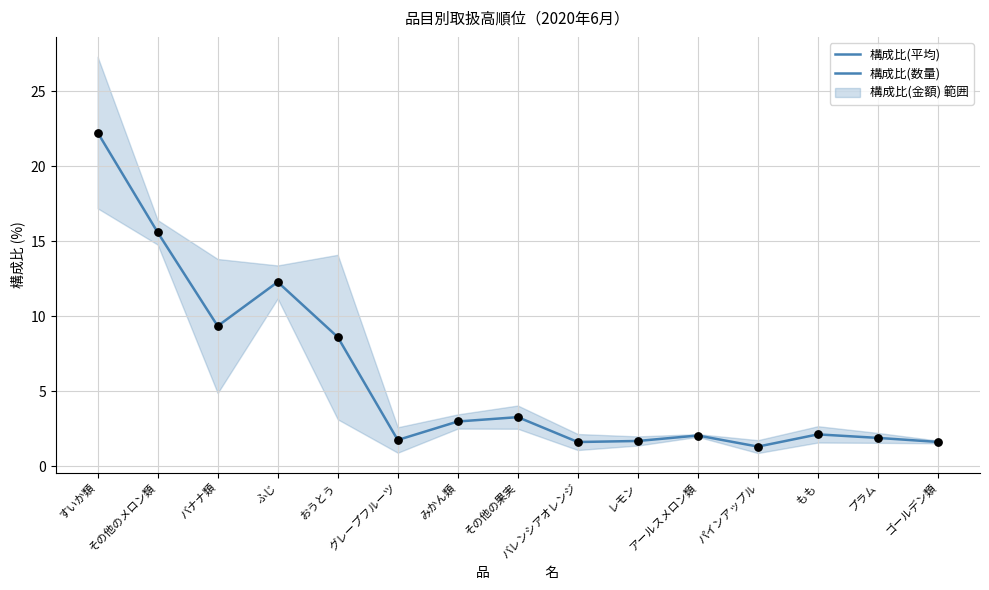

Which has a higher value, グレープフルーツ or アールスメロン類?

アールスメロン類